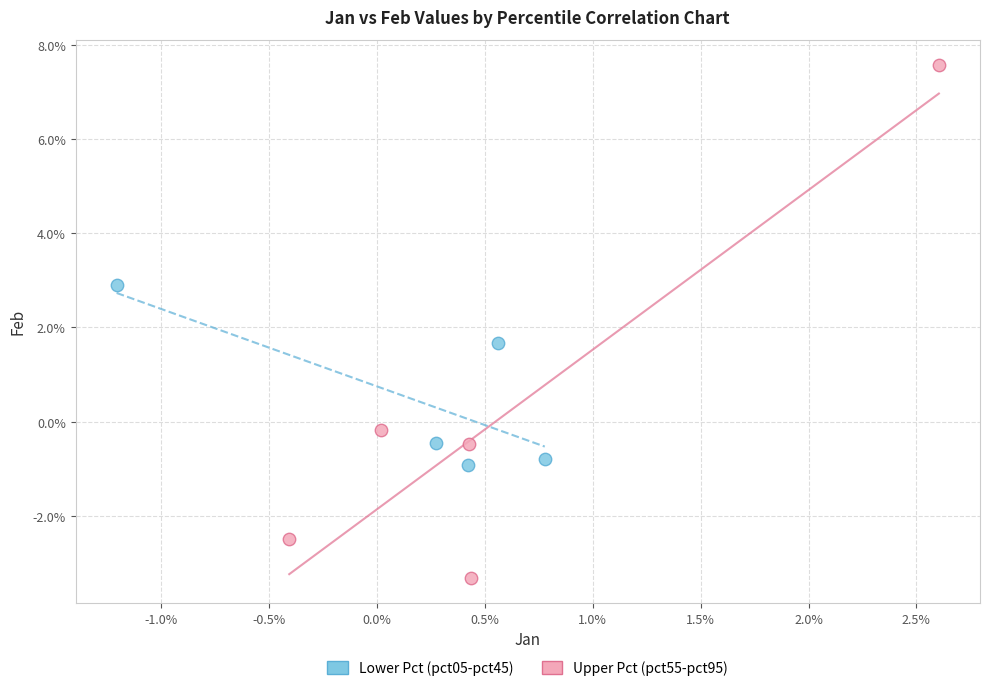

Which series has the widest spread of Y values?

Upper Pct (pct55-pct95)